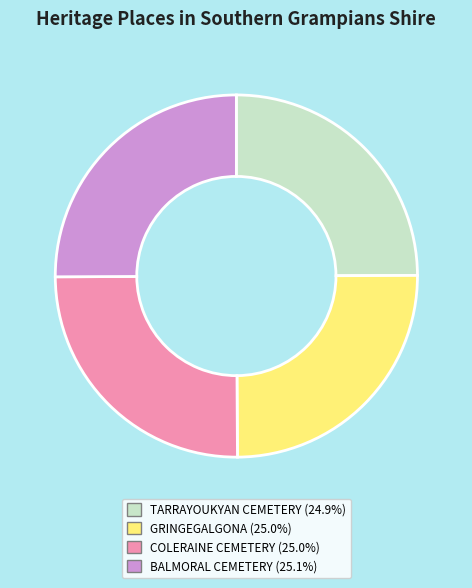

Approximately how many times larger is the value at COLERAINE CEMETERY compared to BALMORAL CEMETERY?

1.0